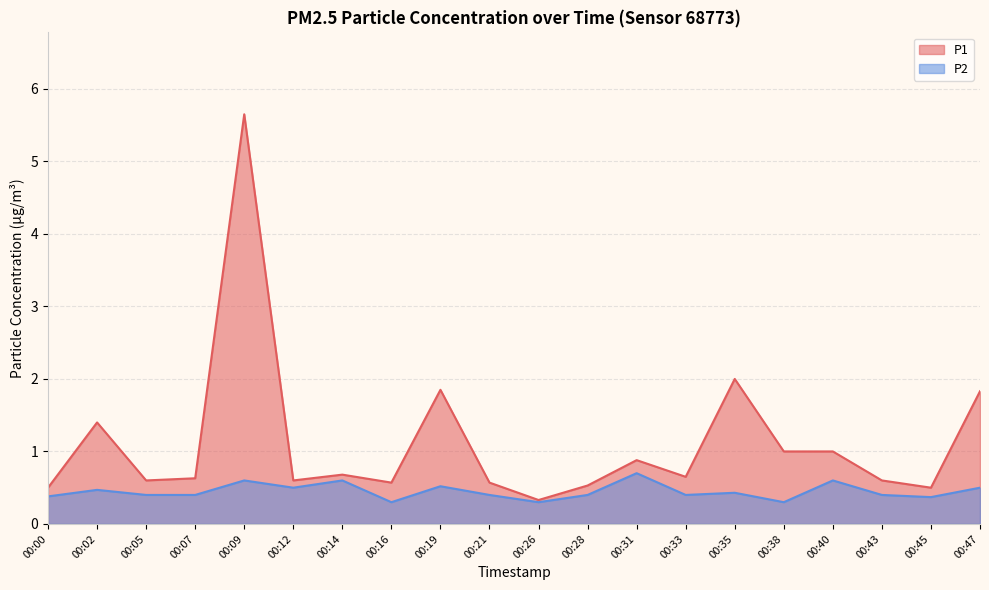

What is the difference between the P2 values at 00:38 and 00:35?

0.1